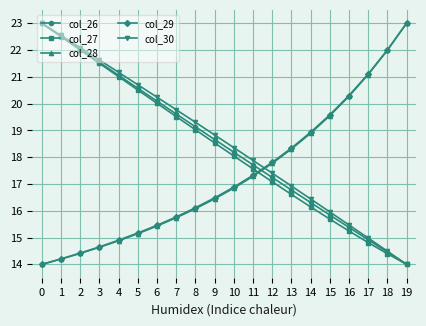

What is the difference between the second highest and second lowest values in the col_26 series?

8.1